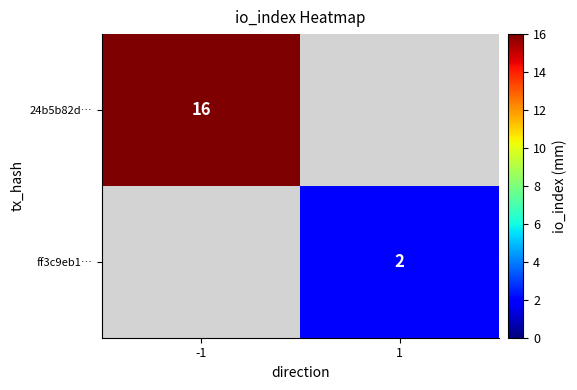

Is the value of ff3c9eb1… at 1 greater than the value of 24b5b82d… at -1?

No